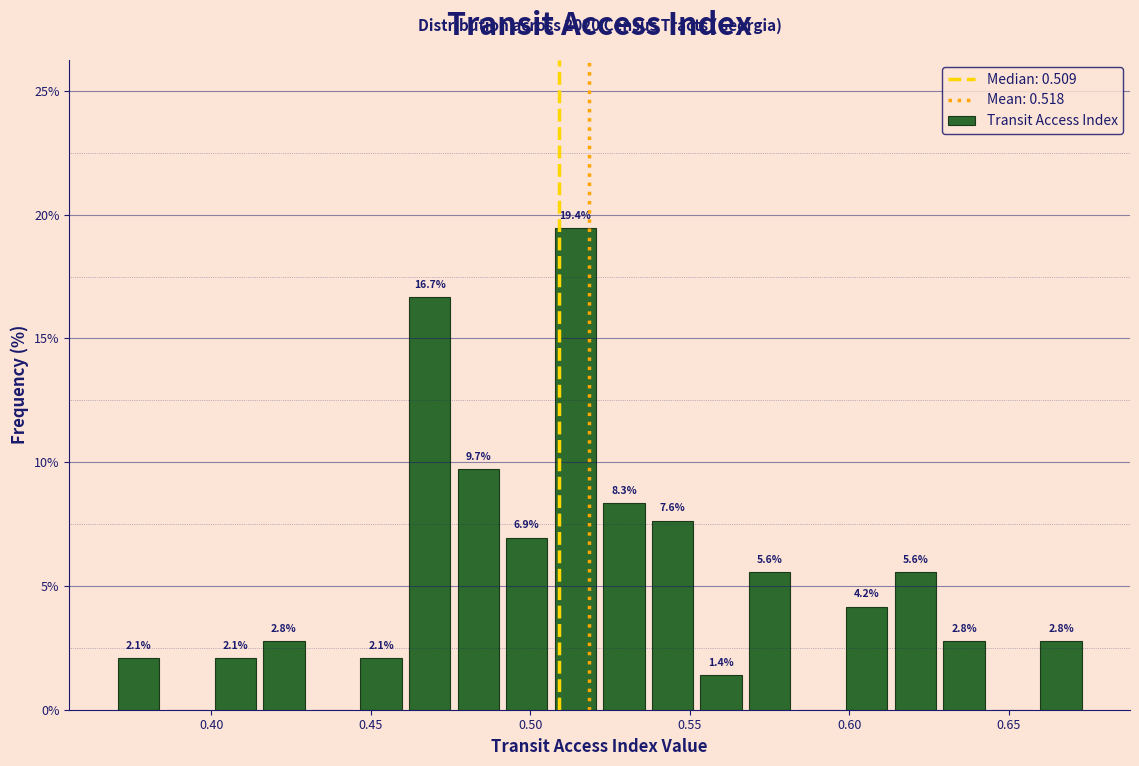

Read against the x-axis, roughly where is the centre of the tallest bar?

0.515